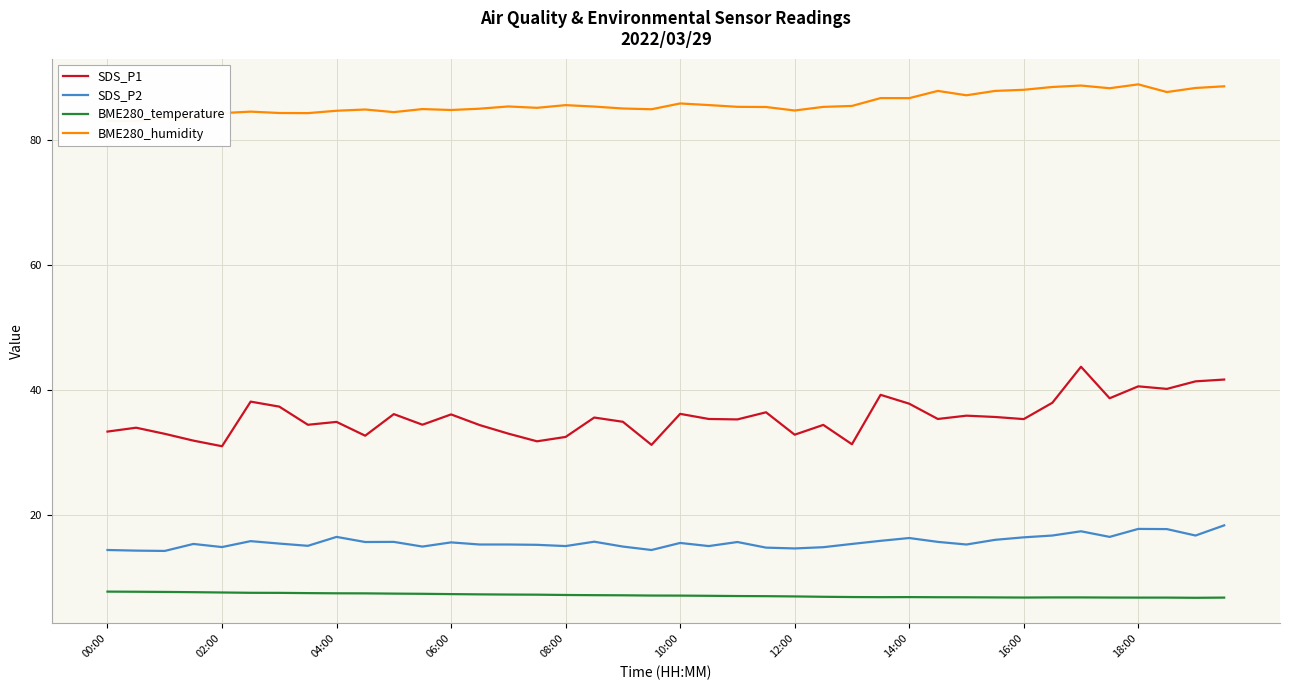

What is the value of the BME280_humidity point at the 12th from the left?

85.0